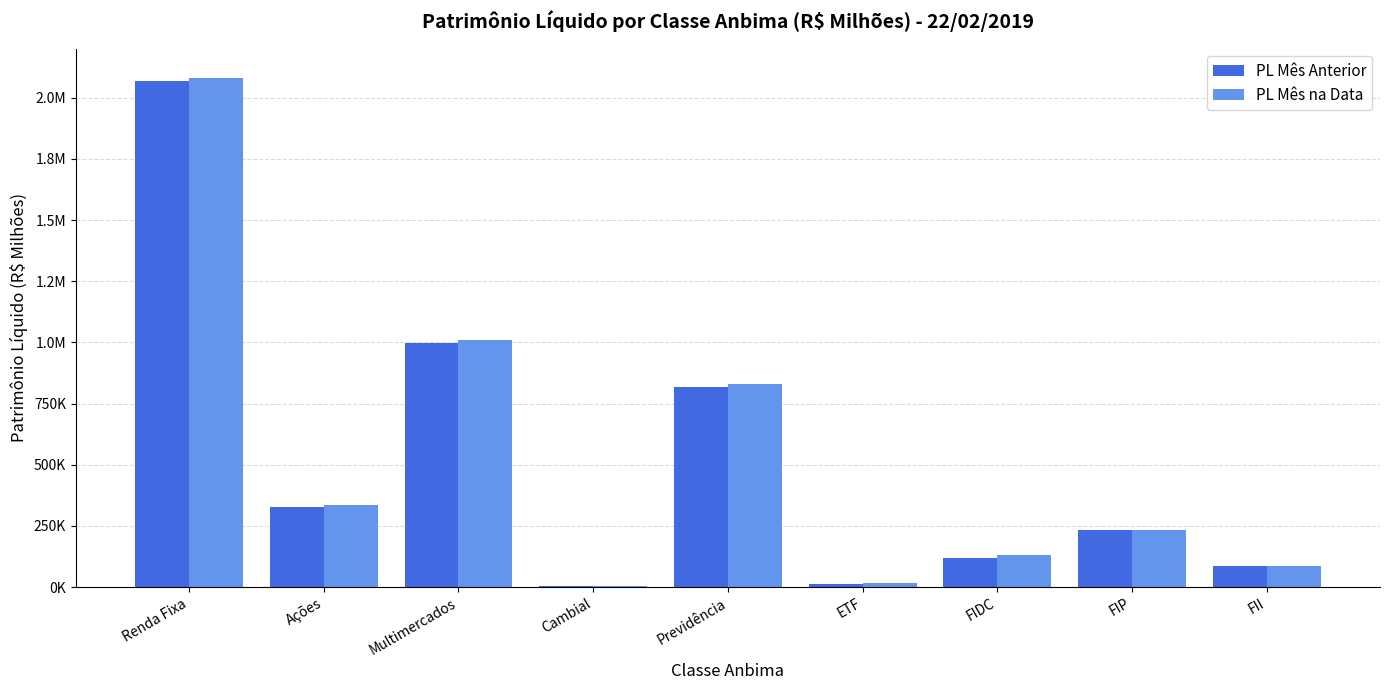

What are all the series names shown in the legend?

PL Mês Anterior, PL Mês na Data